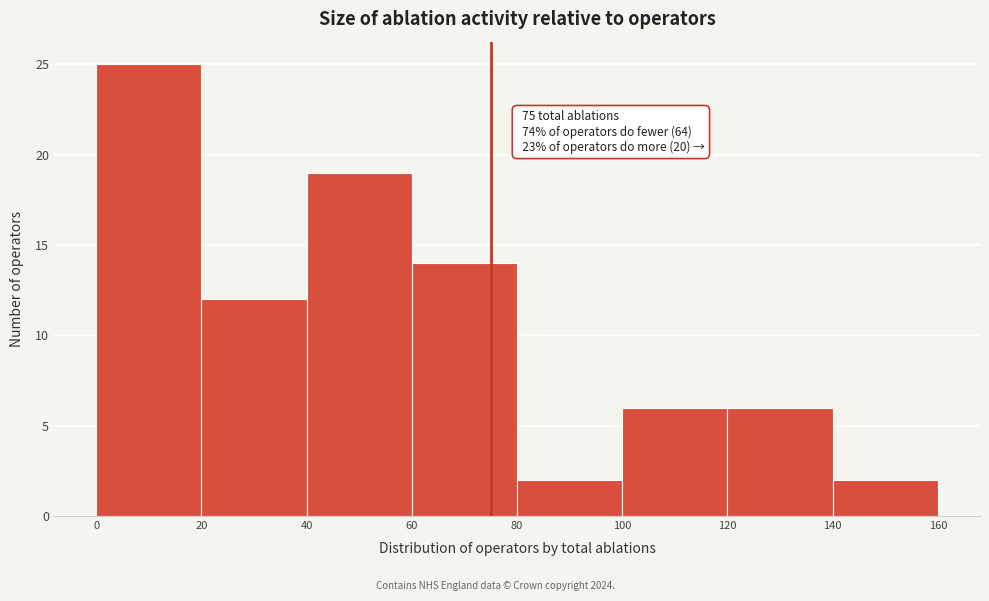

Over which range of the x-axis is the bar tallest?

0 to 20